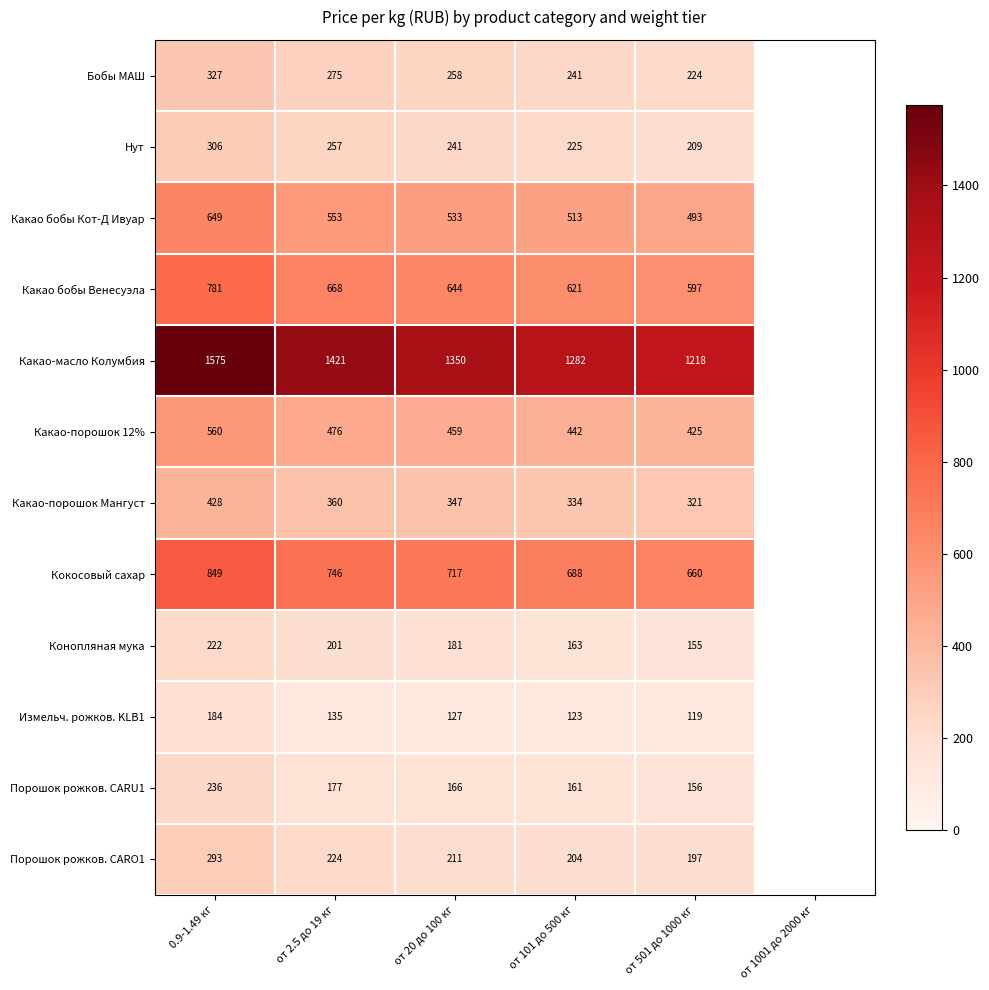

Between от 2.5 до 19 кг and от 501 до 1000 кг, which series saw the biggest shift?

Какао-масло Колумбия